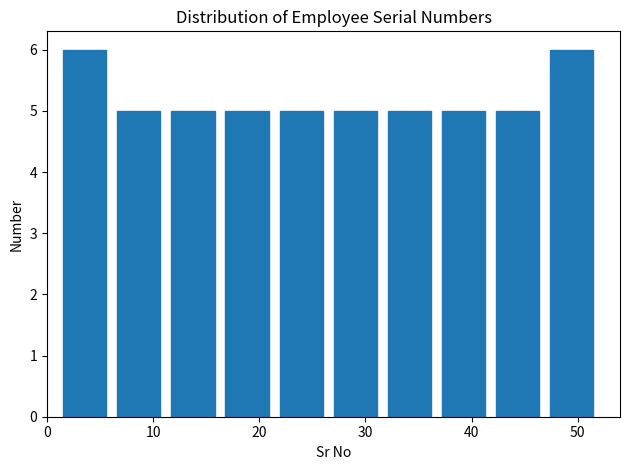

What is the height of the bar covering 6.1 to 11.2 on the x-axis? Neither the bar edges nor the heights are printed on the chart, so give them approximately, as read against the axes.

5